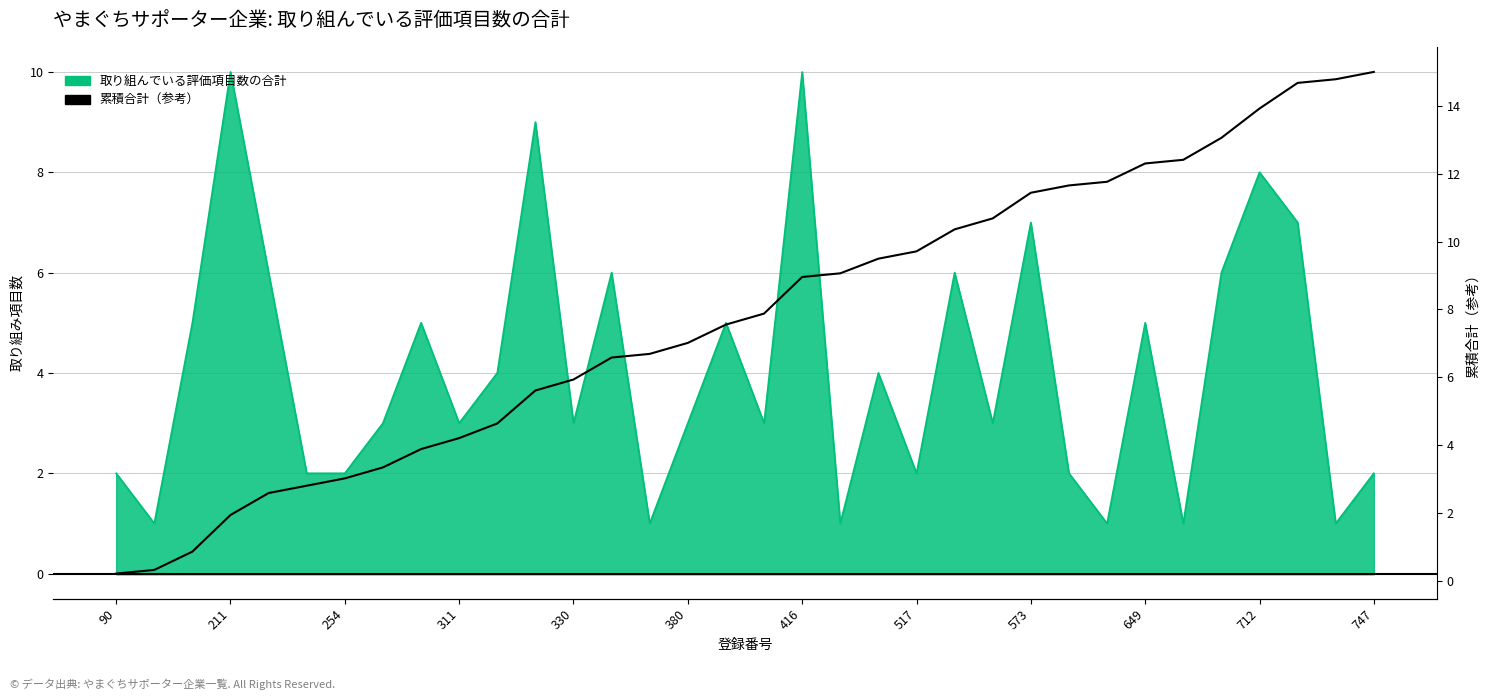

True or false: 累積合計（参考） has a value of 14.7 at 31.

True